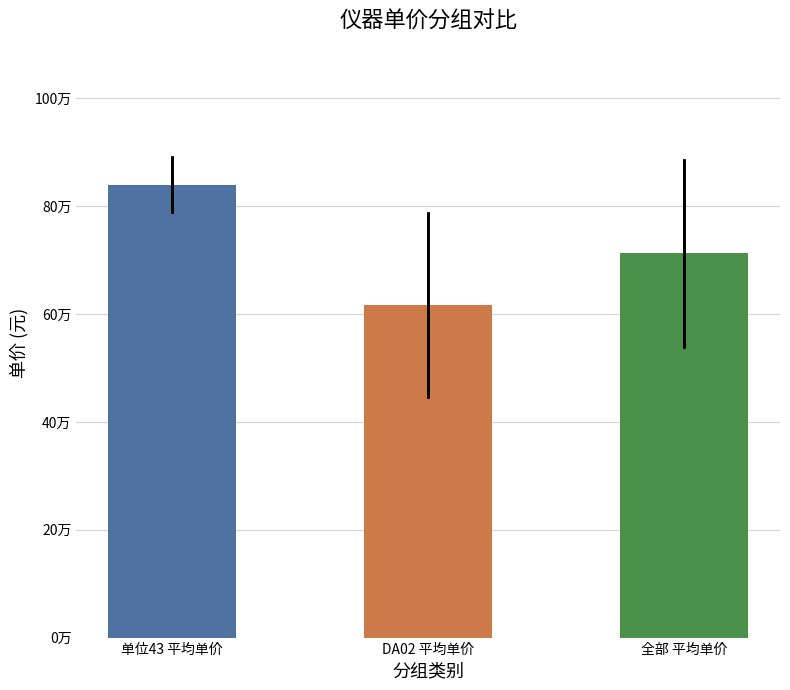

At which label does the data first exceed 712428?

单位43 平均单价